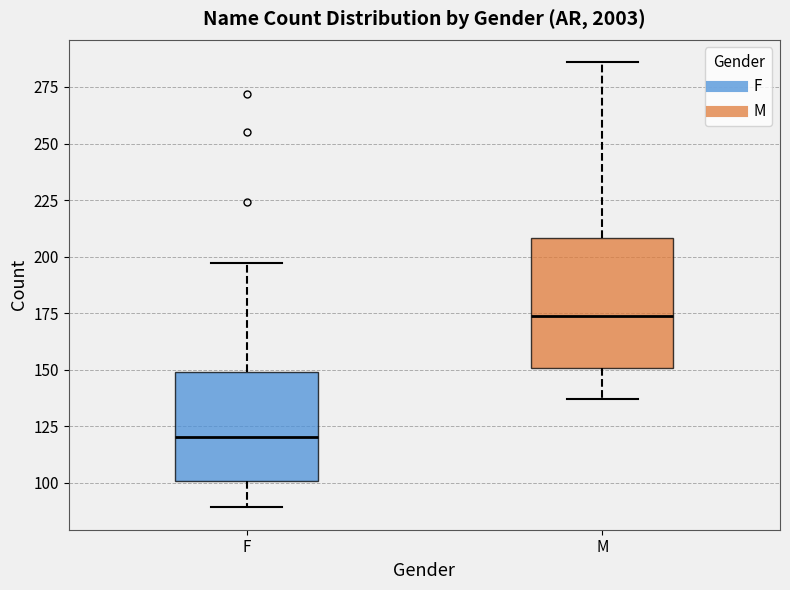

Reading left to right, transcribe this box plot: for each box, give where its median line is, the range the box spans, and where its two whiskers end, as read against the y-axis. The values are not printed on the chart, so give them approximately, as read against the axis.

F: median 120, box 100 to 150, whiskers 90 to 195
M: median 175, box 150 to 210, whiskers 135 to 285